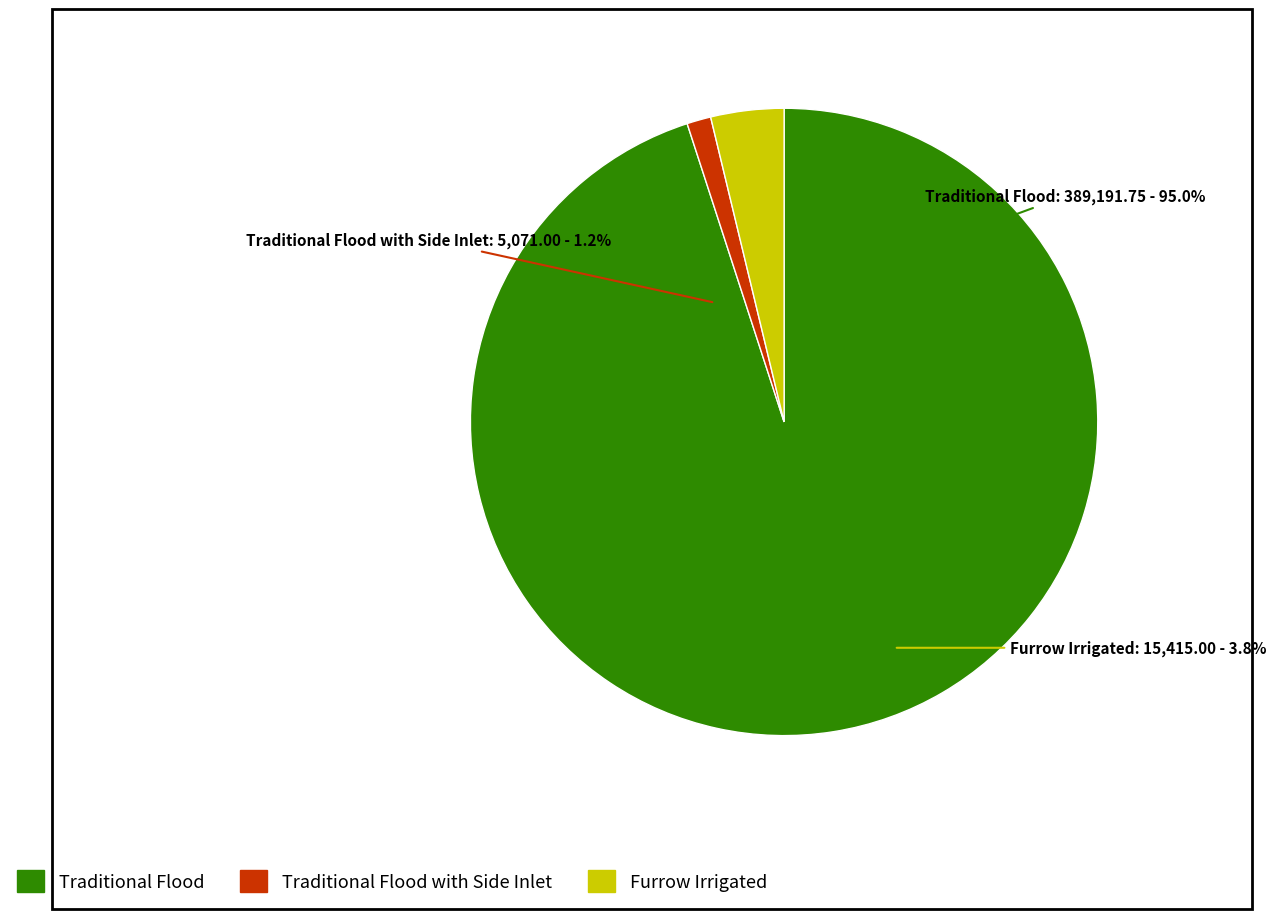

Between Traditional Flood and Traditional Flood with Side Inlet, which is larger?

Traditional Flood